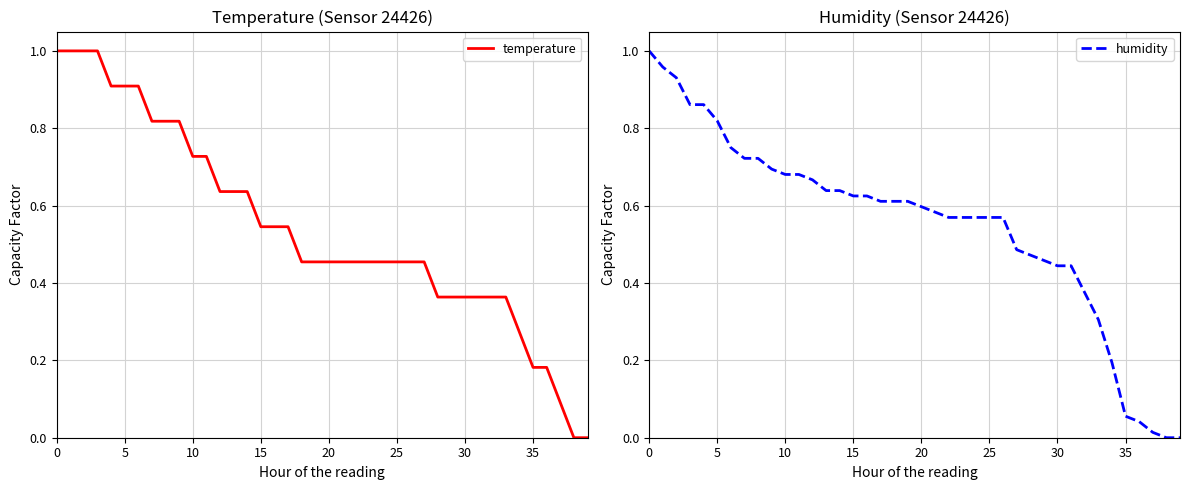

What is the value of the temperature point at the 27th from the left?

0.5